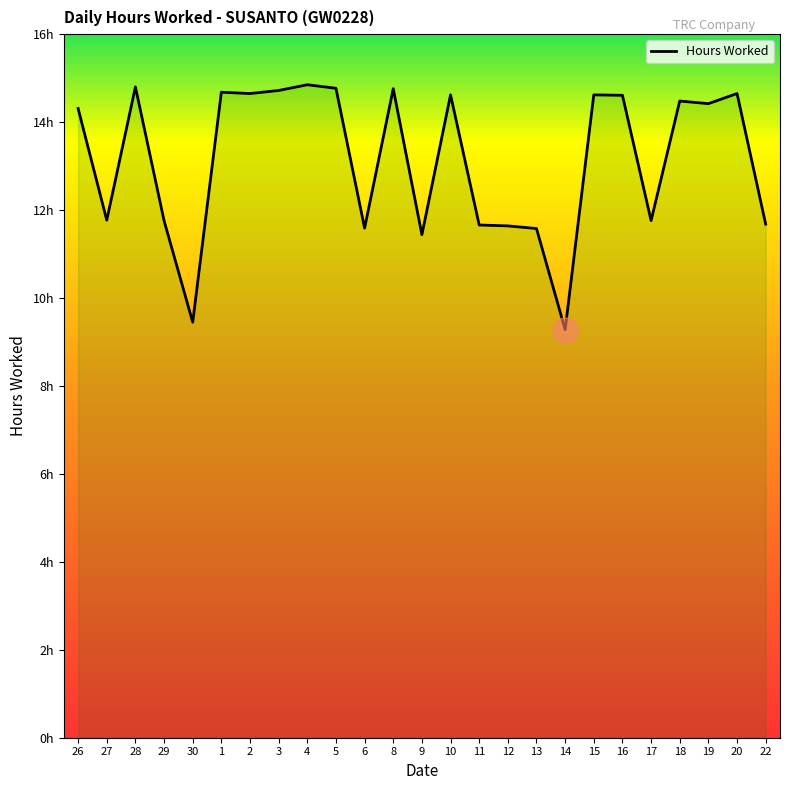

What is the label of the 2nd point from the right?

20